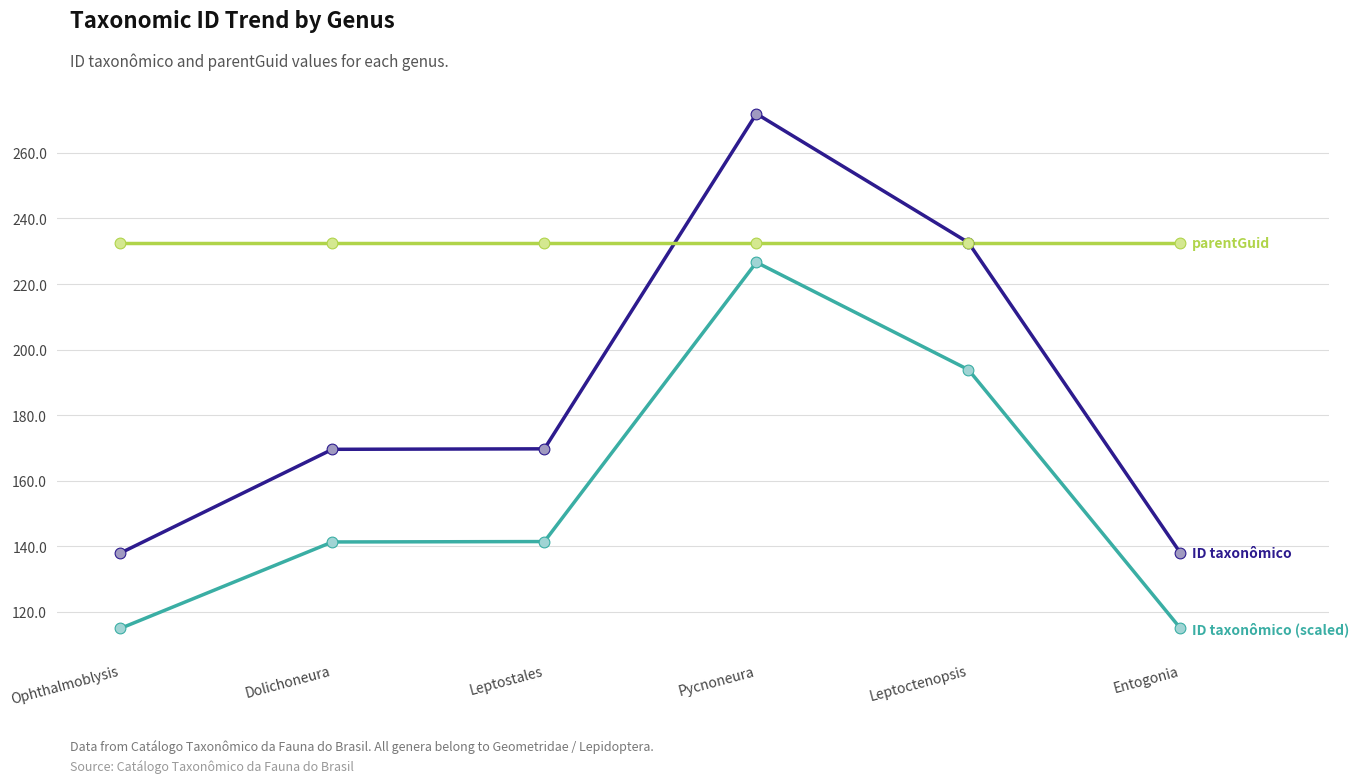

What is the total value across all series at Leptostales?

543.8